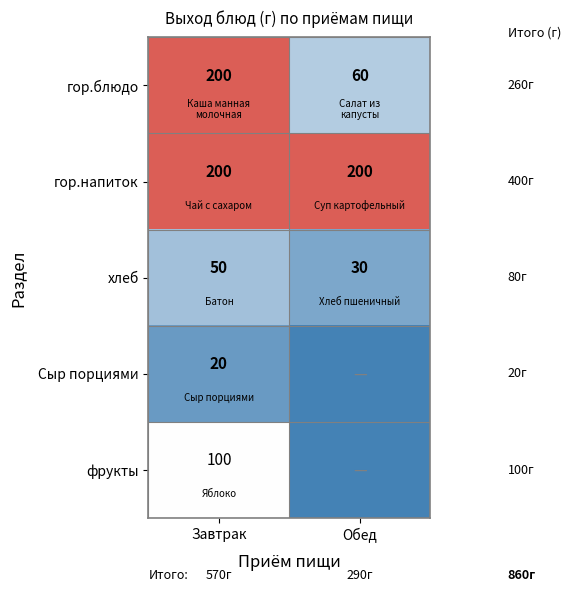

What is the sum of the гор.блюдо values at Обед and Завтрак?

260